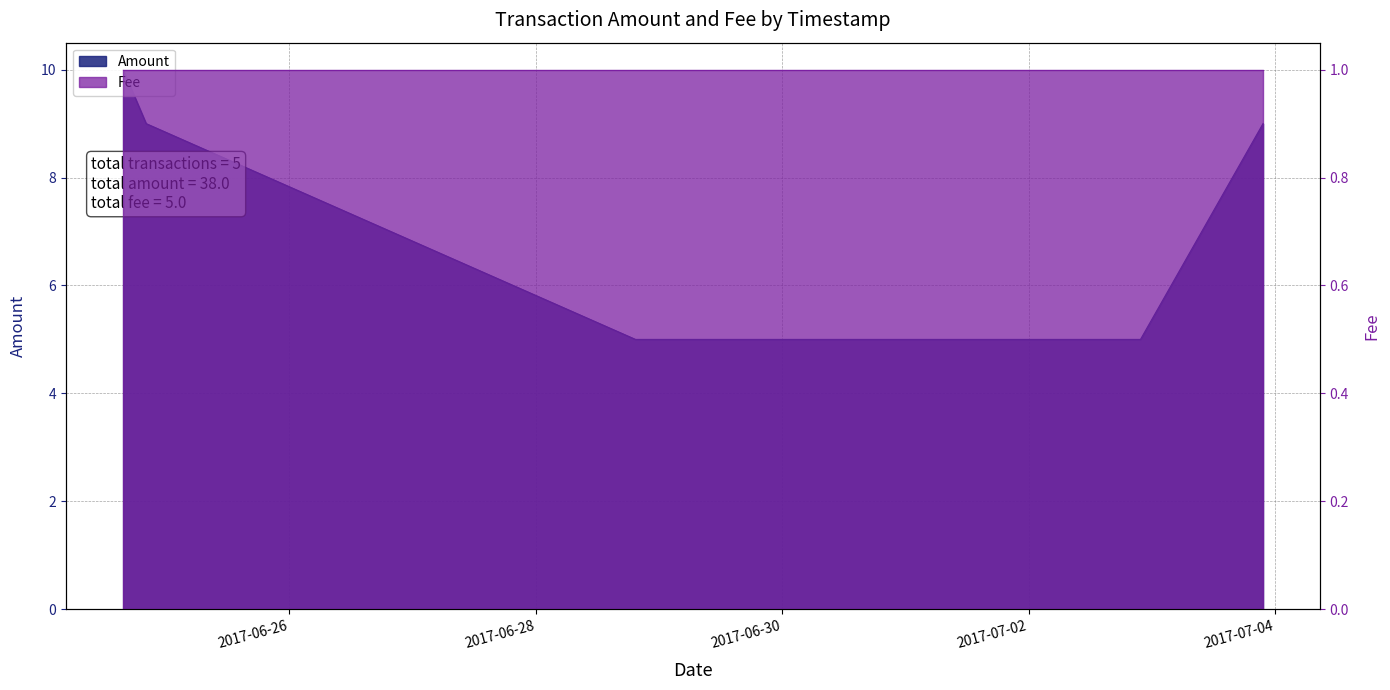

How many values exceed 9?

1